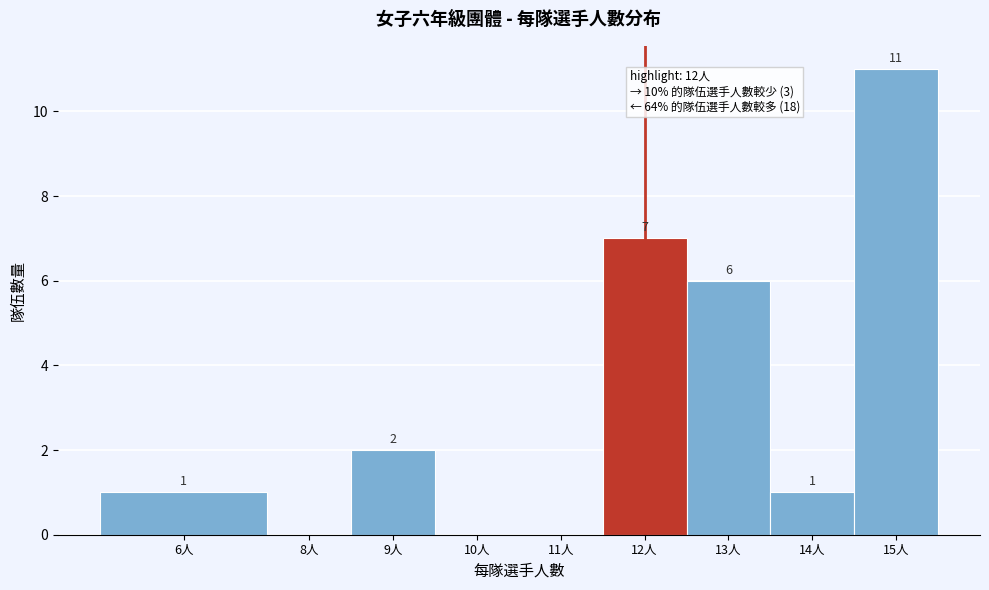

Reading left to right, what are all the values shown in this chart?

6人=1	8人=0	9人=2	10人=0	11人=0	12人=7	13人=6	14人=1	15人=11